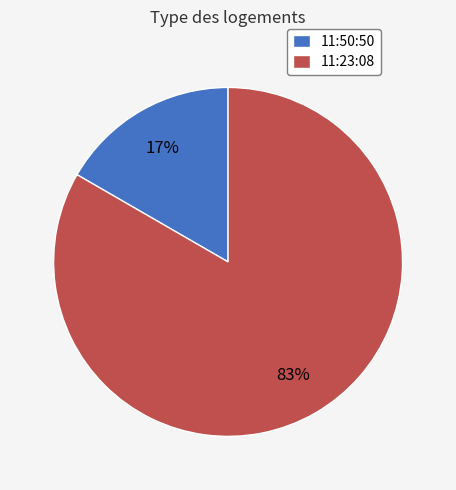

To the nearest percent, what is the combined percentage of 11:23:08 and 11:50:50?

100%